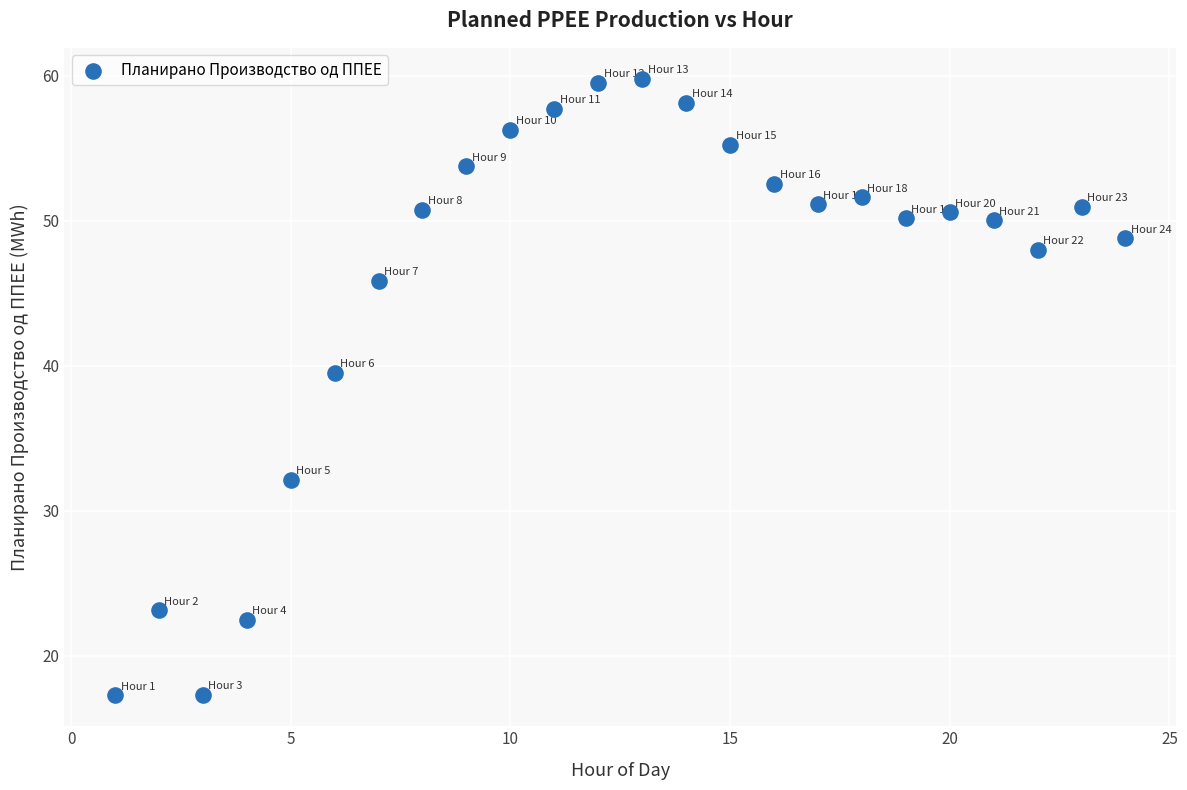

What Y value in the scatter plot is closest to 38?

39.5